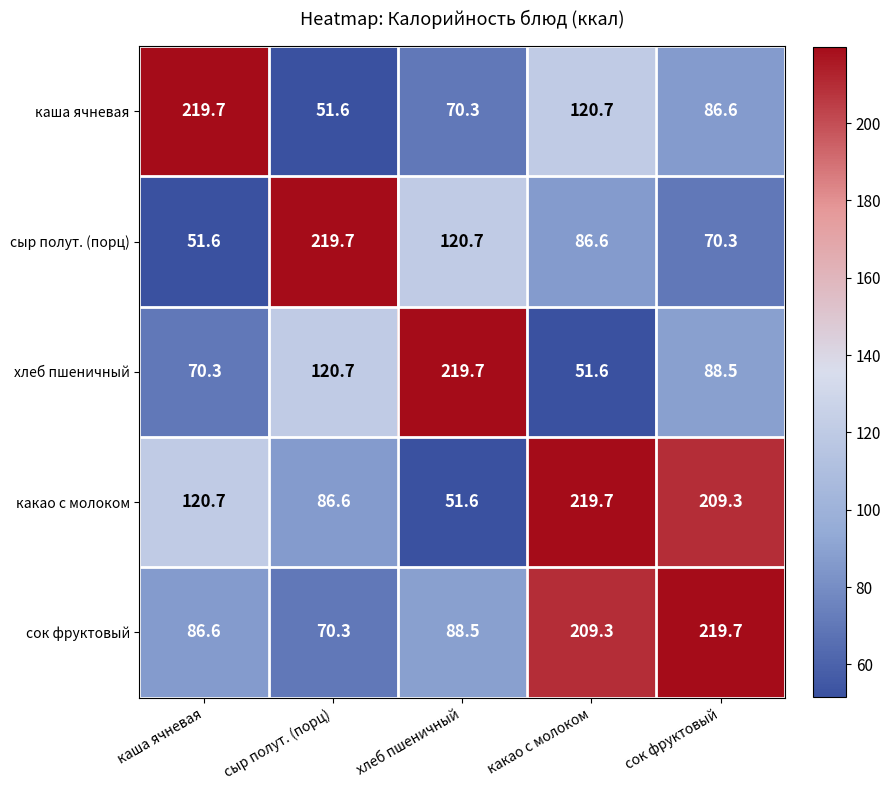

The value of какао с молоком at сыр полут. (порц) is 138.8. True or false?

False